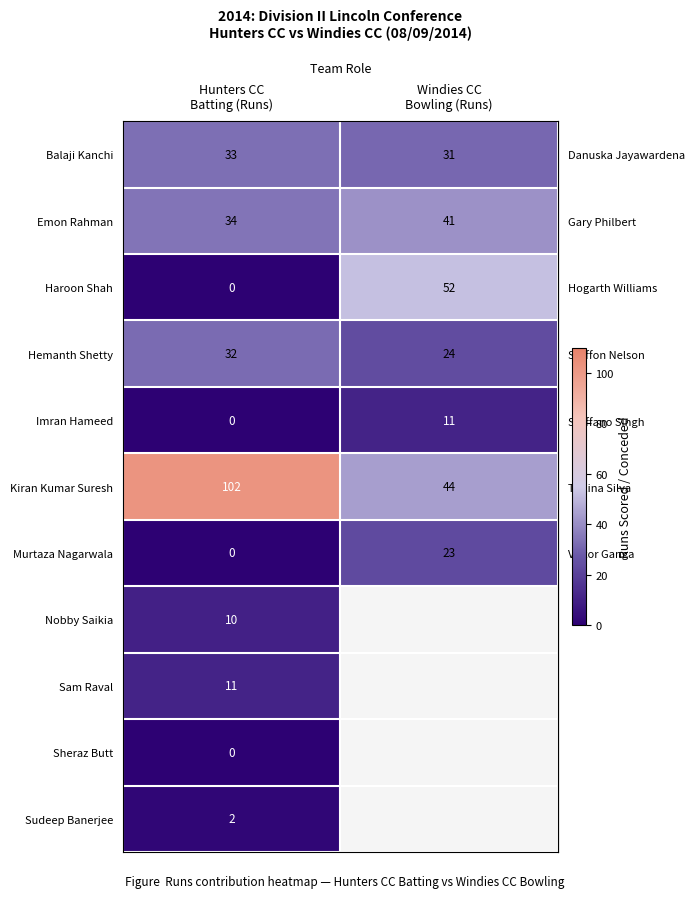

What is the difference between the highest and lowest values at Hunters CC
Batting (Runs)?

102.0